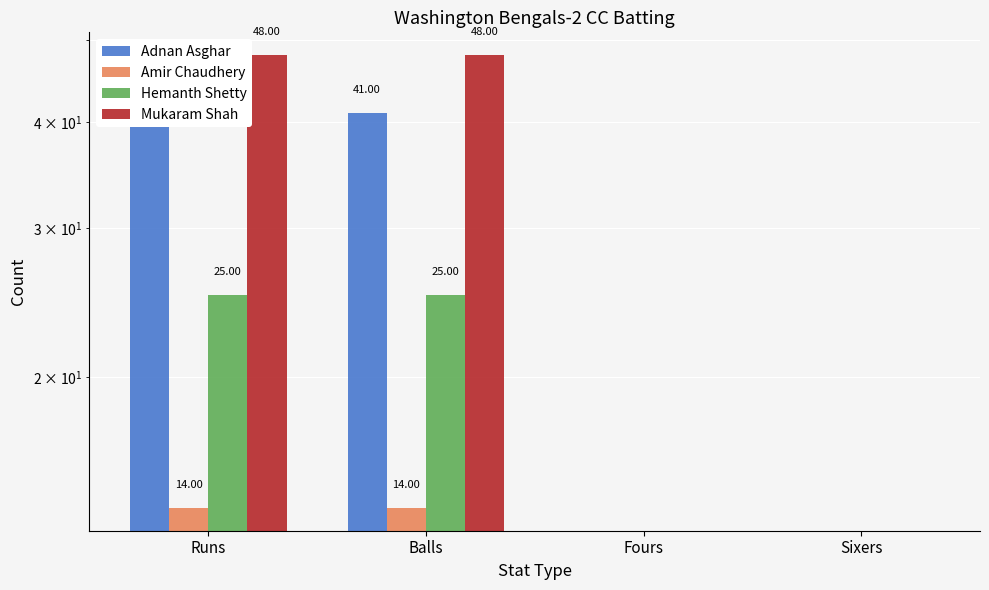

How many groups of bars are there?

4